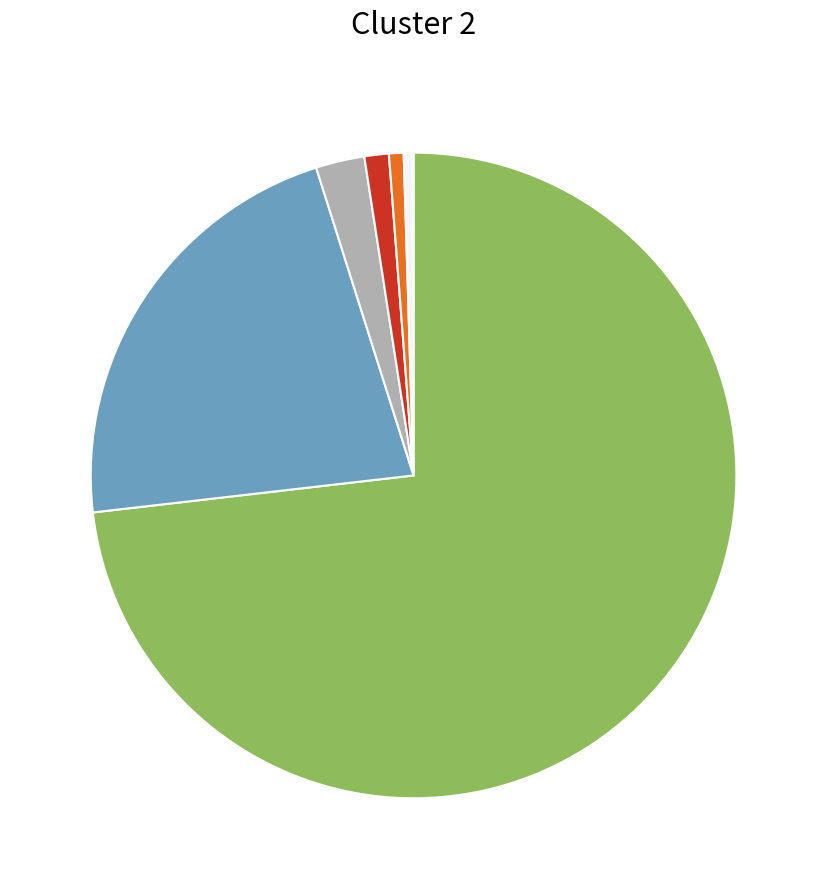

Does any single category account for the majority?

Yes